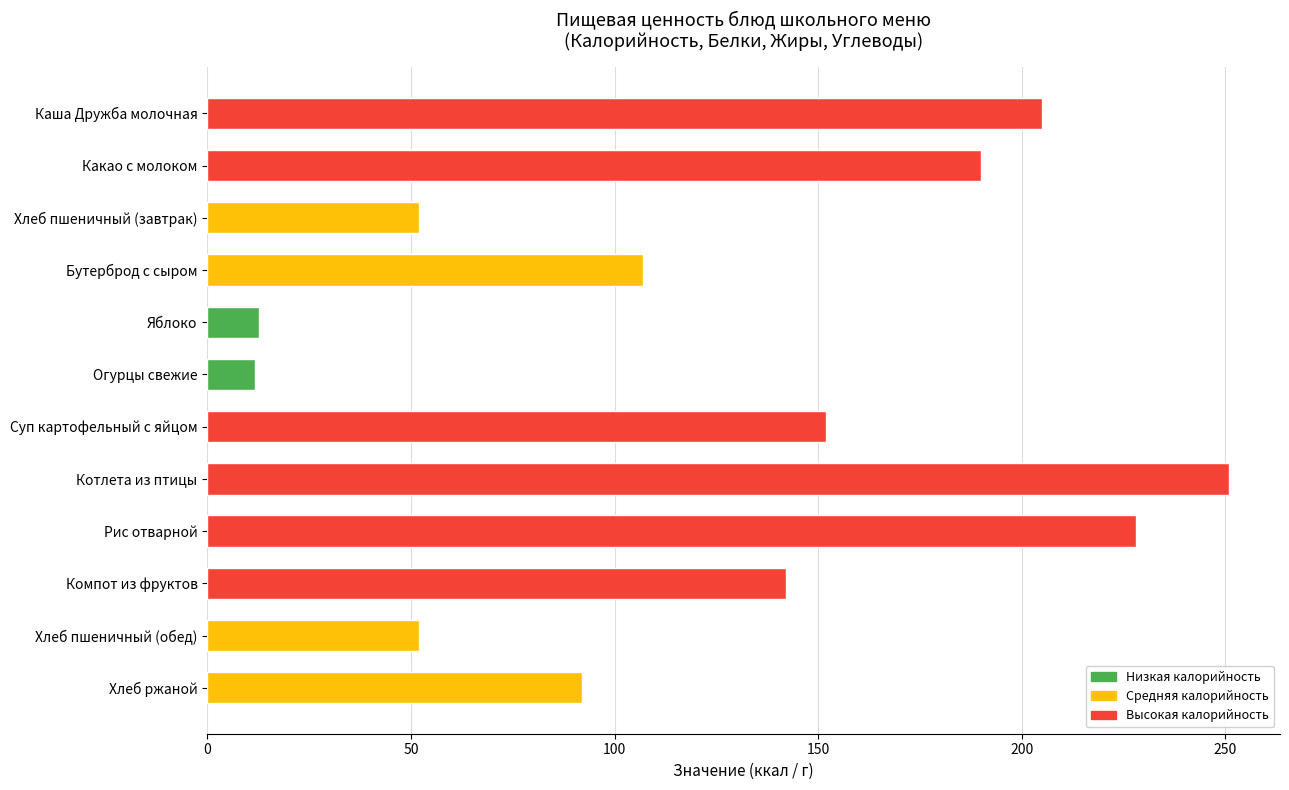

The value at Каша Дружба молочная is 50.5. True or false?

False